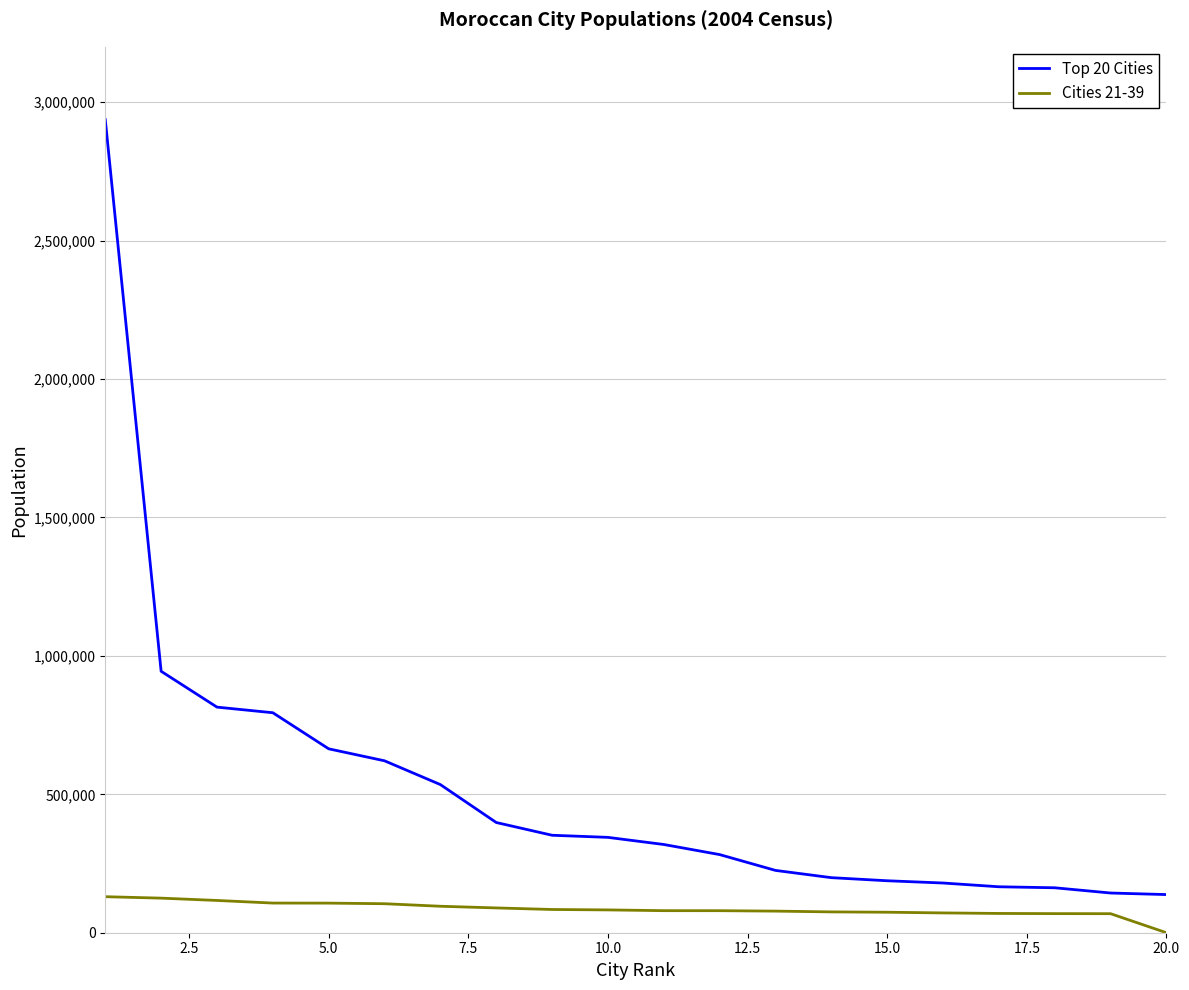

List the series in order of their peak value, lowest first.

Cities 21-39, Top 20 Cities